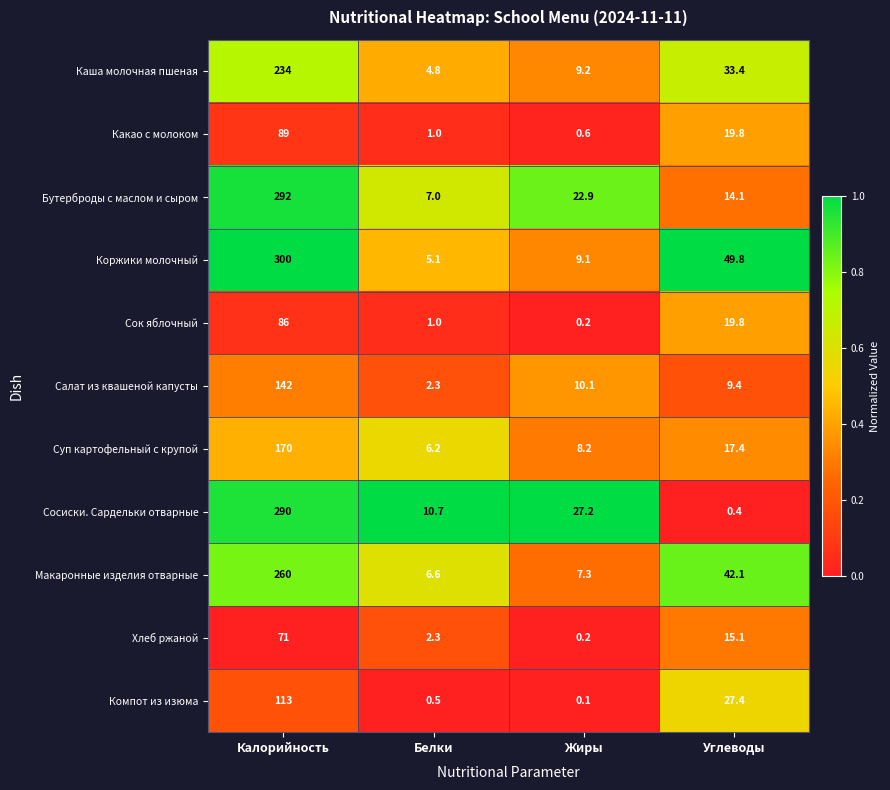

What is the maximum value shown in the chart?

300.0